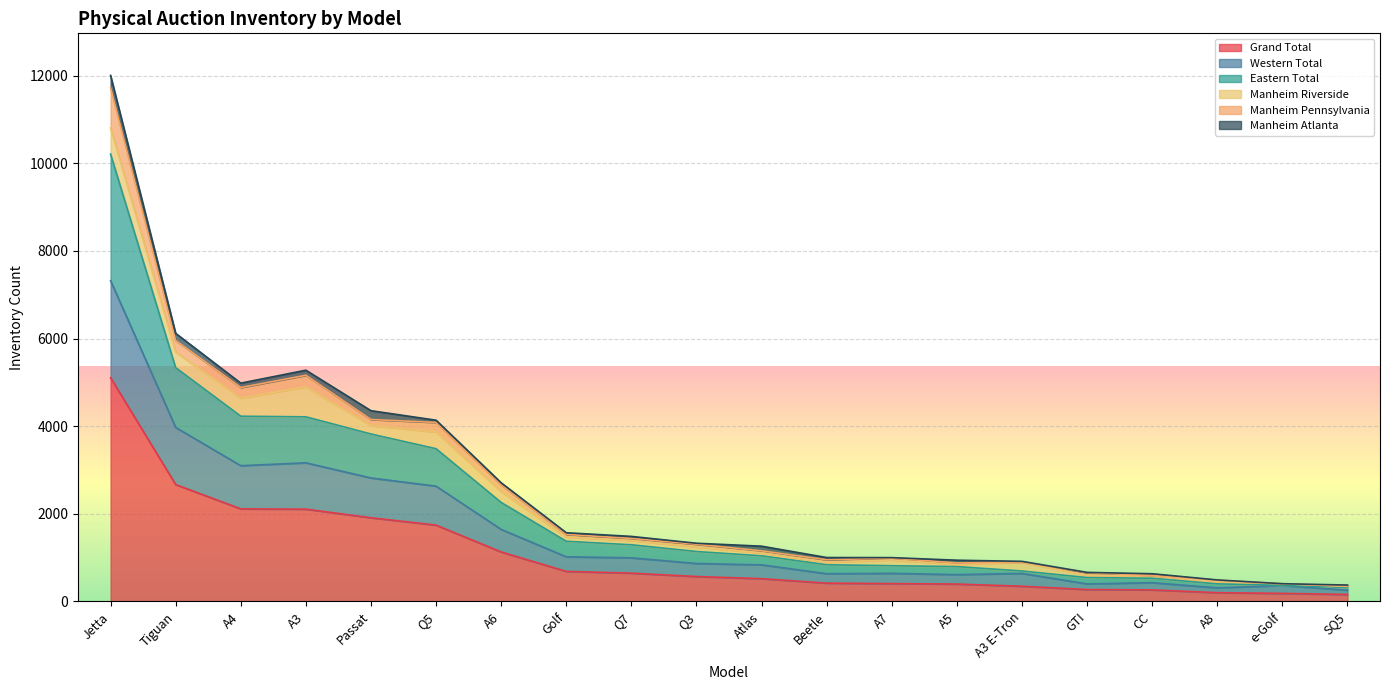

True or false: Eastern Total and Western Total cross at least once.

False